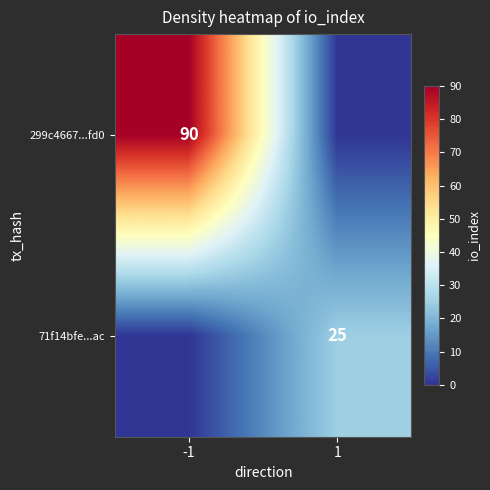

True or false: 71f14bfe...ac has a value of 35 at 1.

False